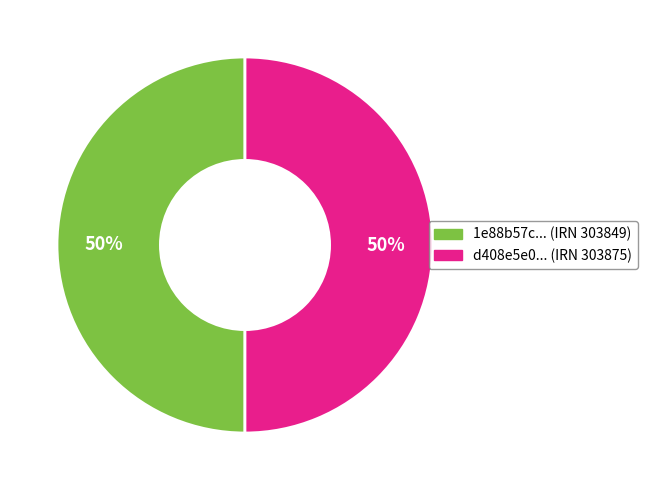

To the nearest percent, what is the average slice percentage?

50%